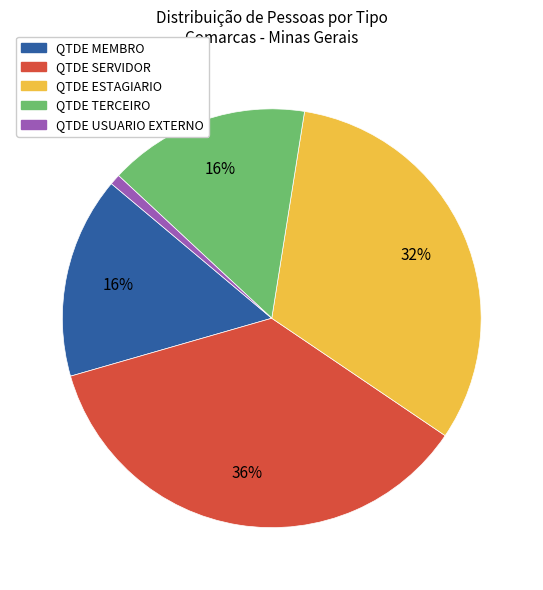

Count the number of slices in the pie.

5